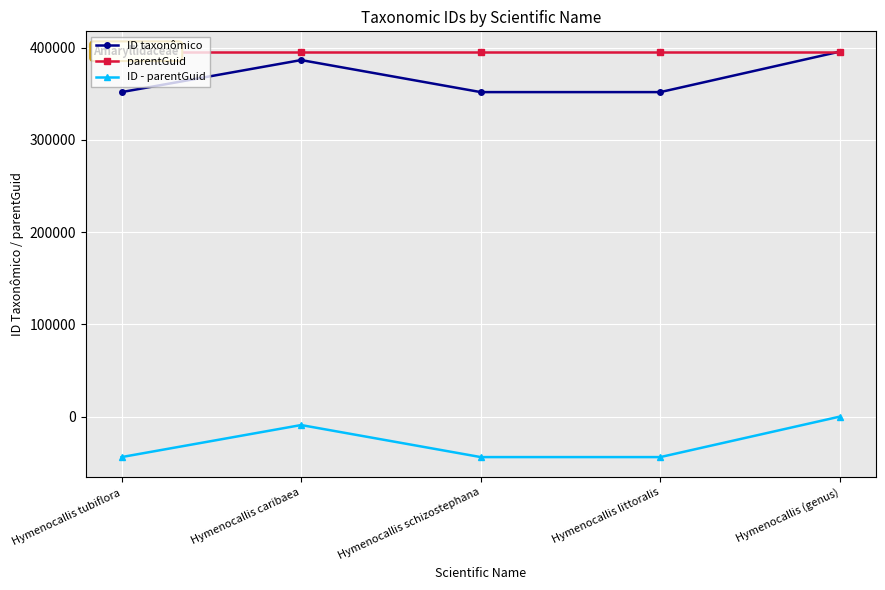

How many lines are shown in the chart?

3